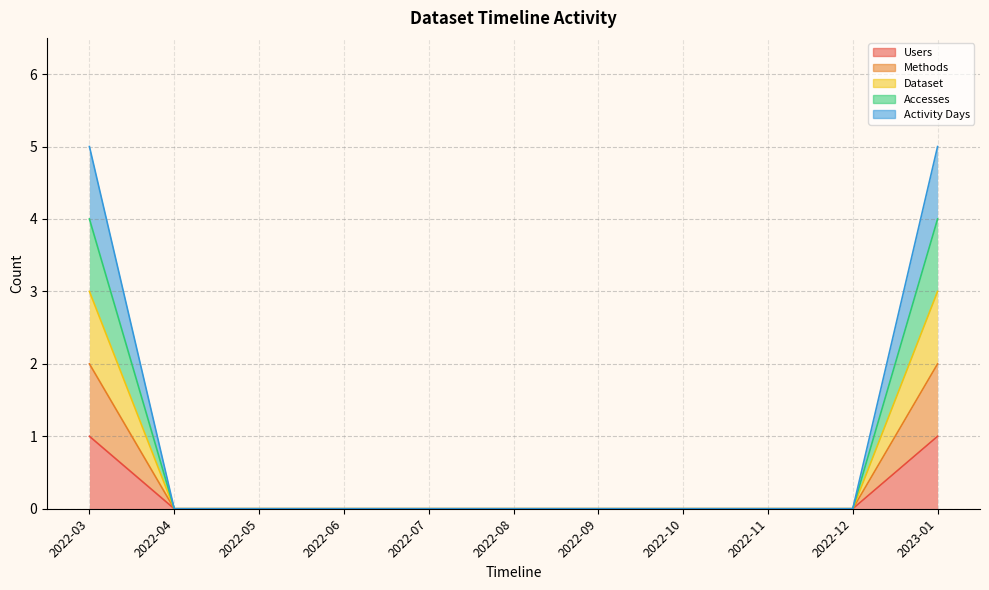

What is the average value of the Dataset series?

1